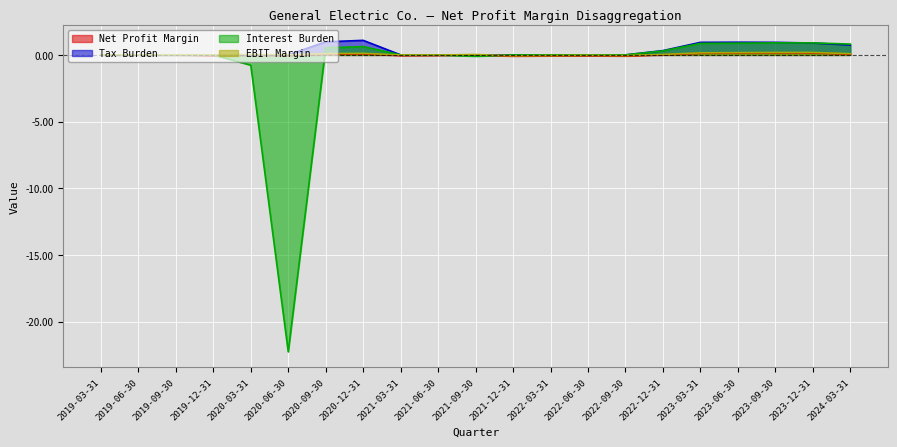

Does the chart display data point markers on the line(s)?

No